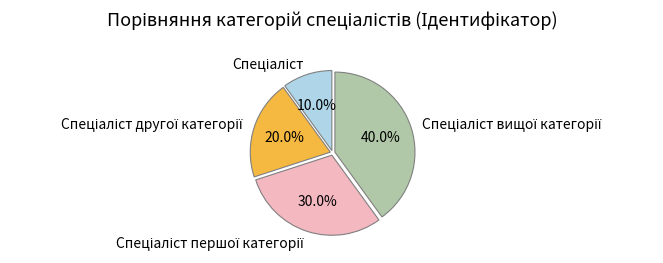

Is there any slice that represents more than half of the pie?

No